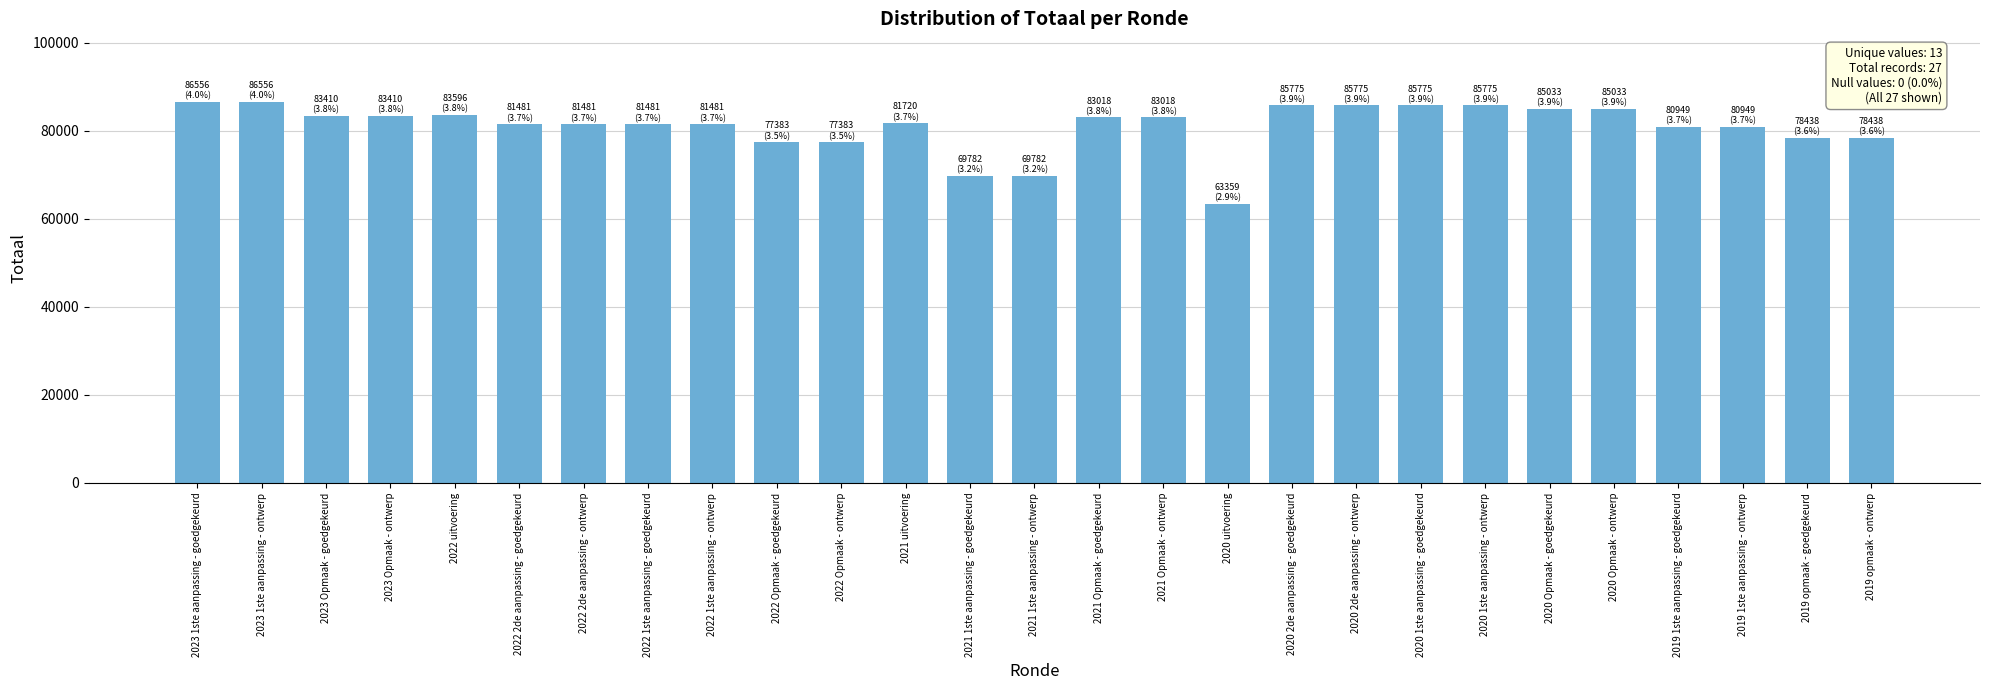

Between 2023 1ste aanpassing - goedgekeurd and 2019 1ste aanpassing - ontwerp, which is larger?

2023 1ste aanpassing - goedgekeurd